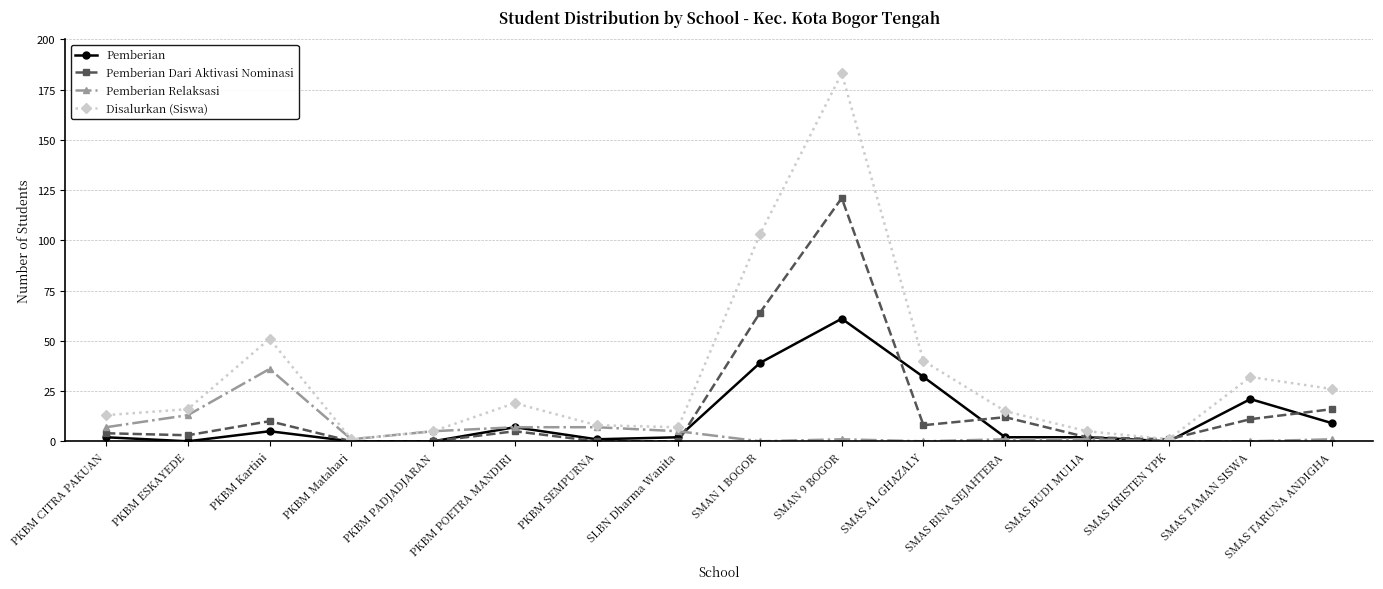

What are all the series names shown in the legend?

Pemberian, Pemberian Dari Aktivasi Nominasi, Pemberian Relaksasi, Disalurkan (Siswa)